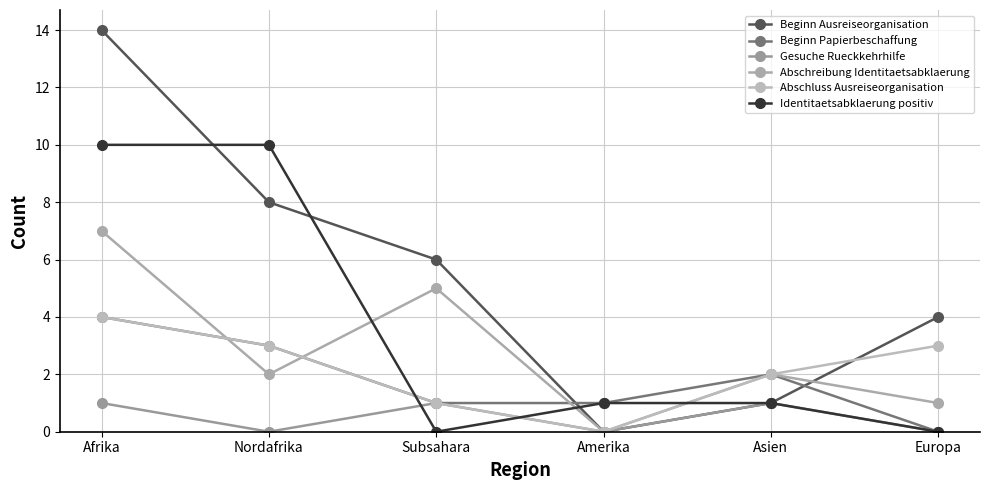

How many lines are shown in the chart?

6